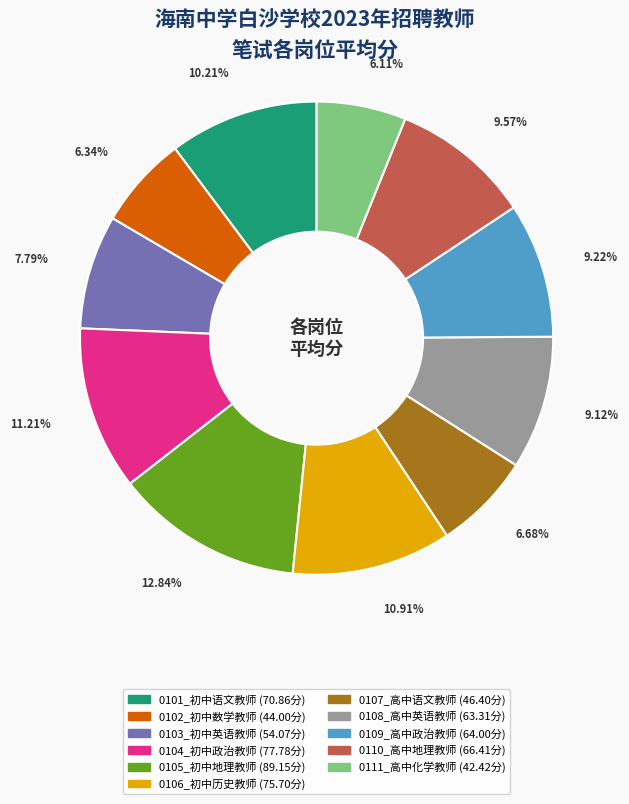

How many segments does this pie chart have?

11